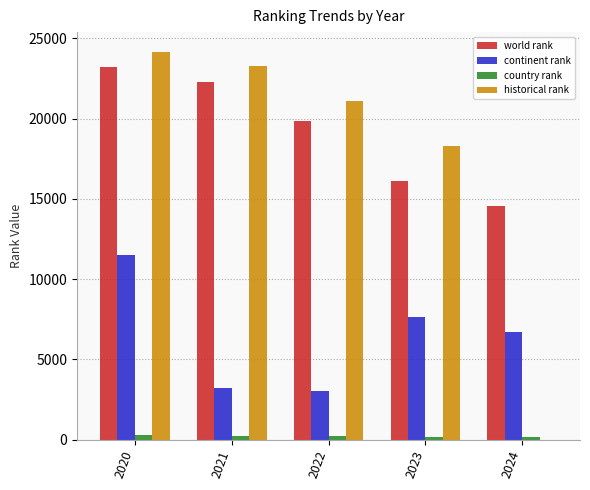

Between 2021 and 2023, which series saw the biggest shift?

world rank